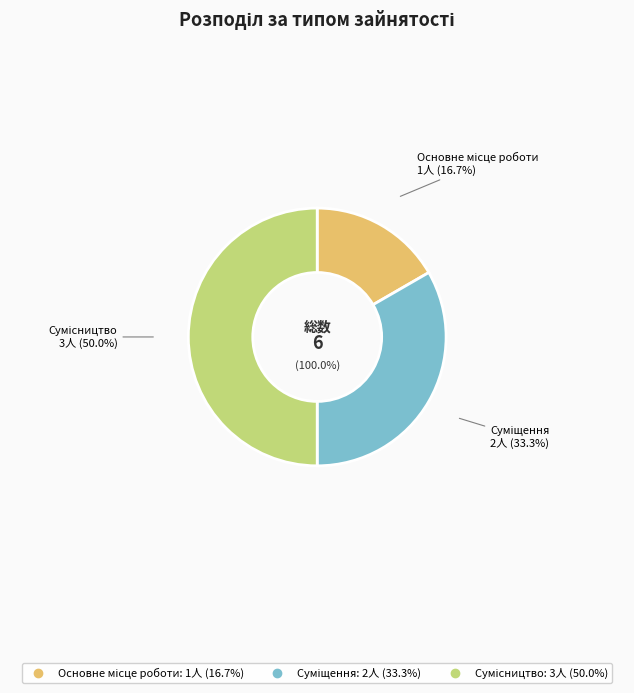

To the nearest percent, what portion does Основне місце роботи represent?

17%